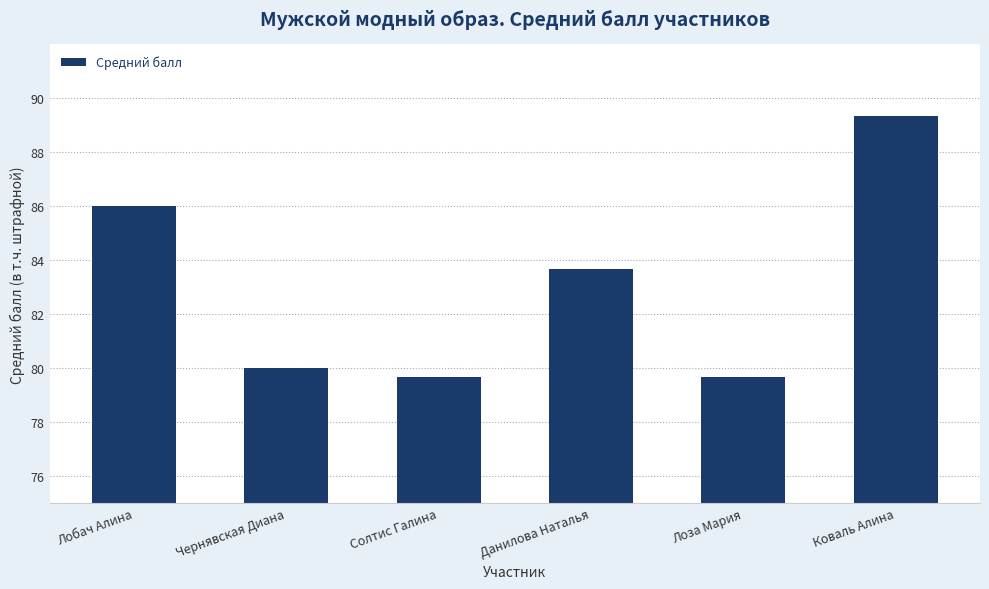

What is the difference between the maximum and second lowest values?

9.7